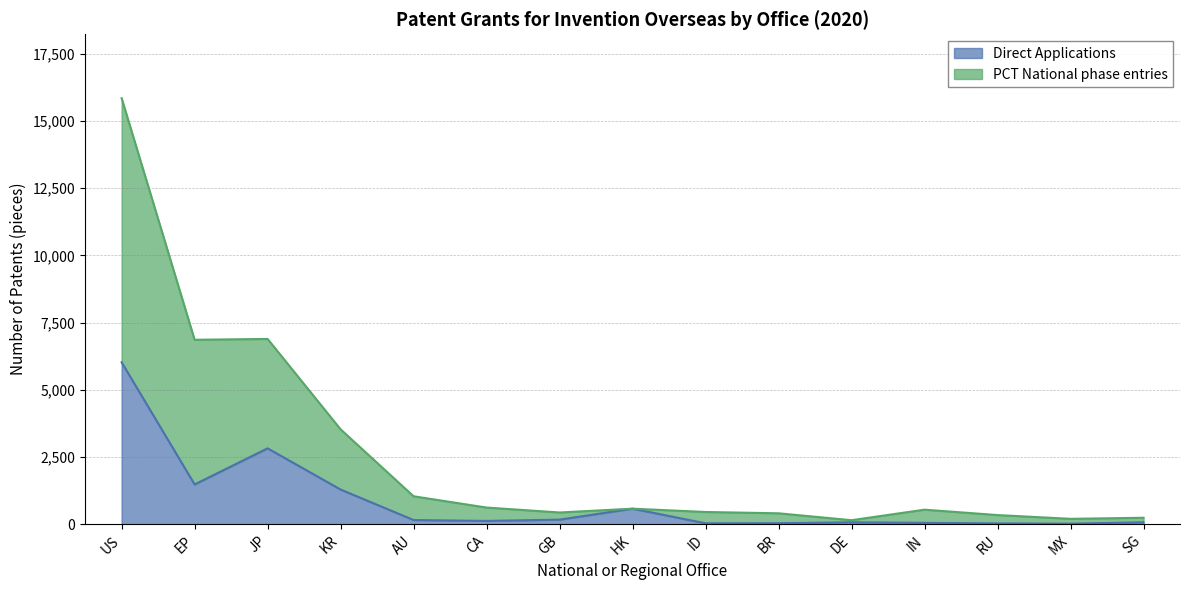

What is the difference between the maximum and minimum values in the Direct Applications series?

6004